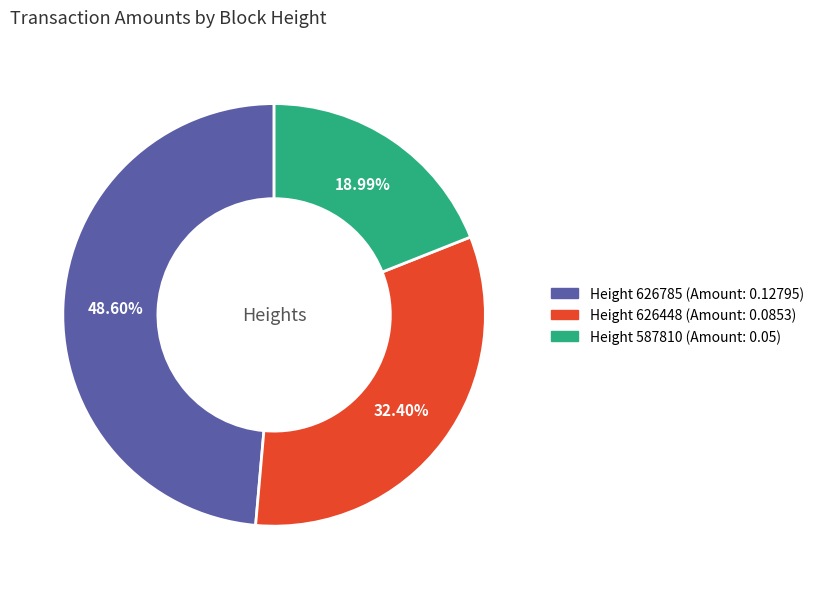

Count the number of slices in the pie.

3